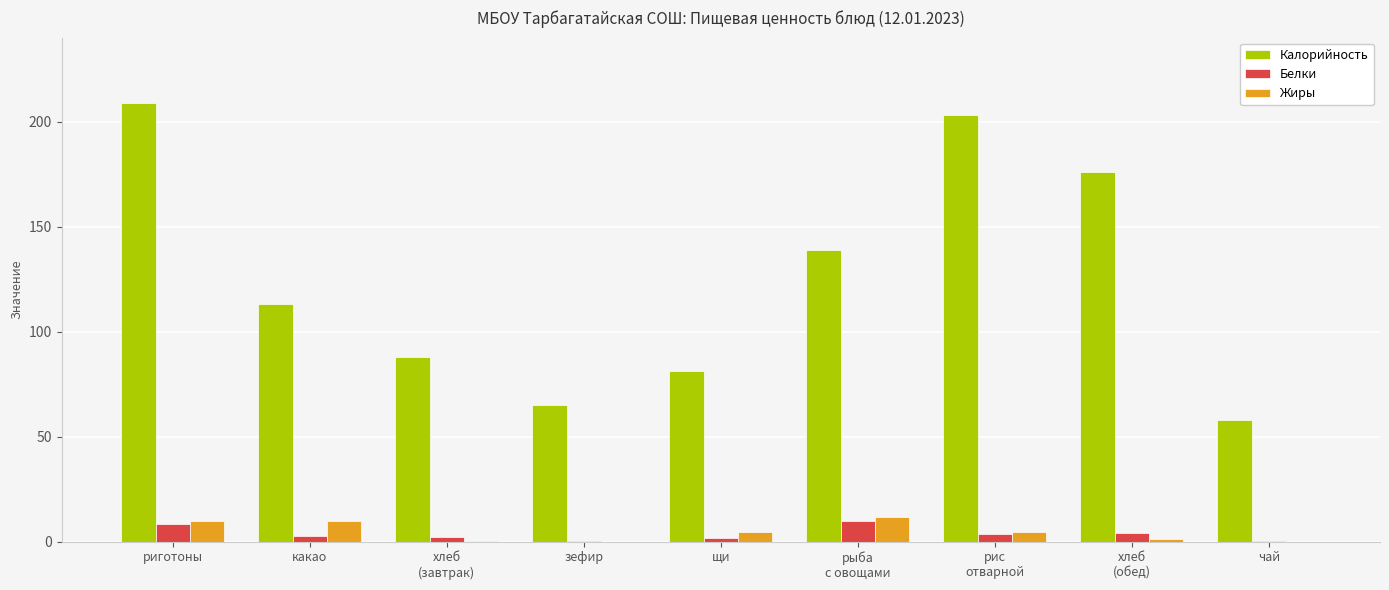

The value of Жиры at хлеб
(обед) is 1.0. True or false?

True